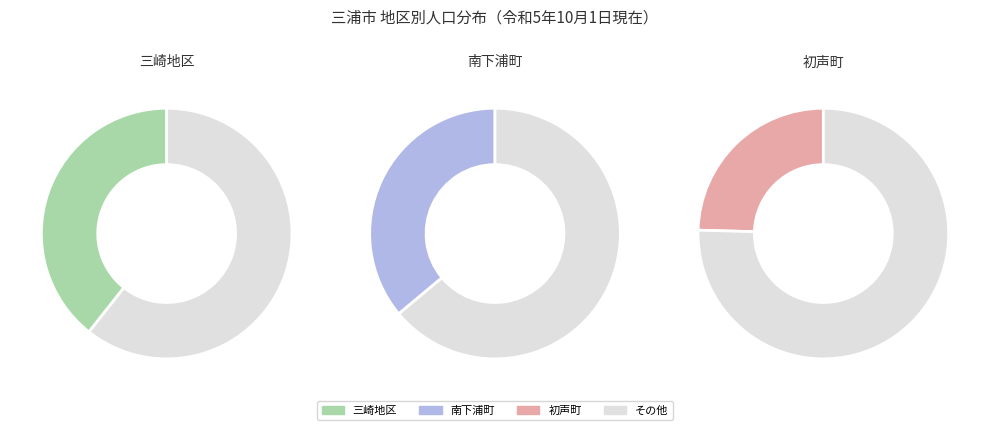

Does 南下浦町 account for over 50% of the chart?

No